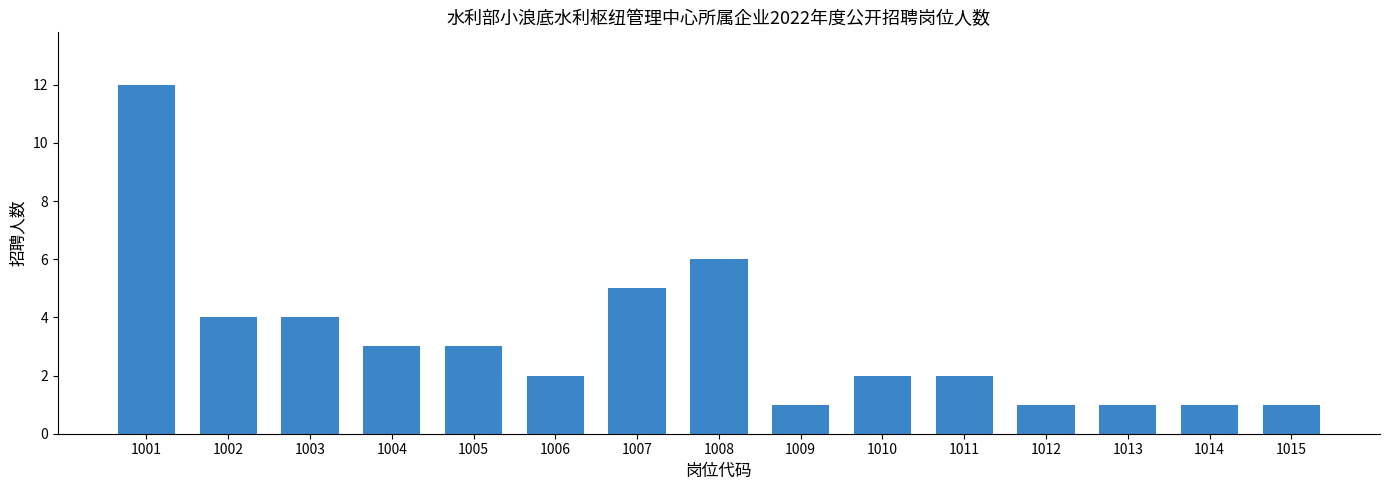

Reading left to right, extract all data points from this chart.

12	4	4	3	3	2	5	6	1	2	2	1	1	1	1